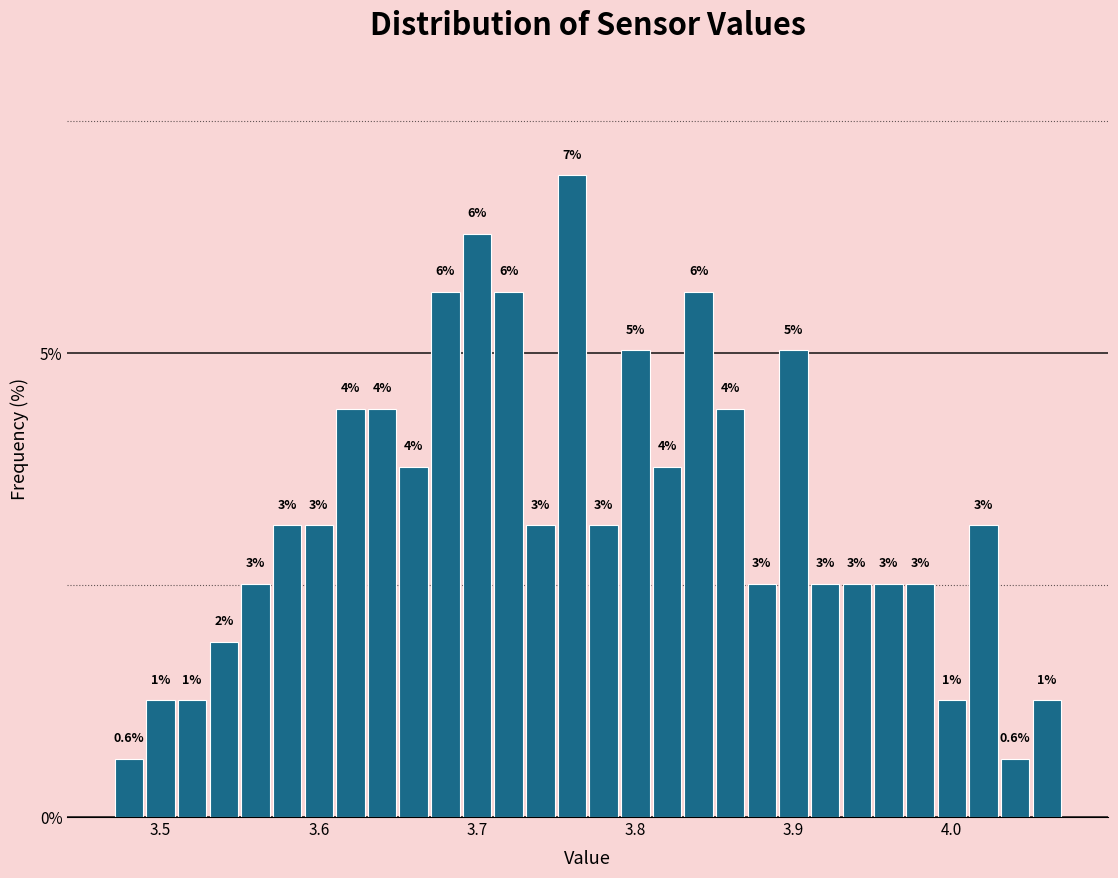

Around what value on the x-axis is the tallest bar? Give the approximate position of its centre, as read against the axis.

3.76